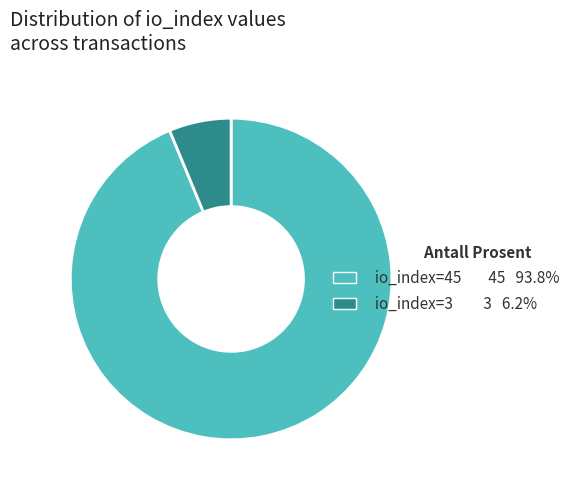

Does any single category account for the majority?

Yes